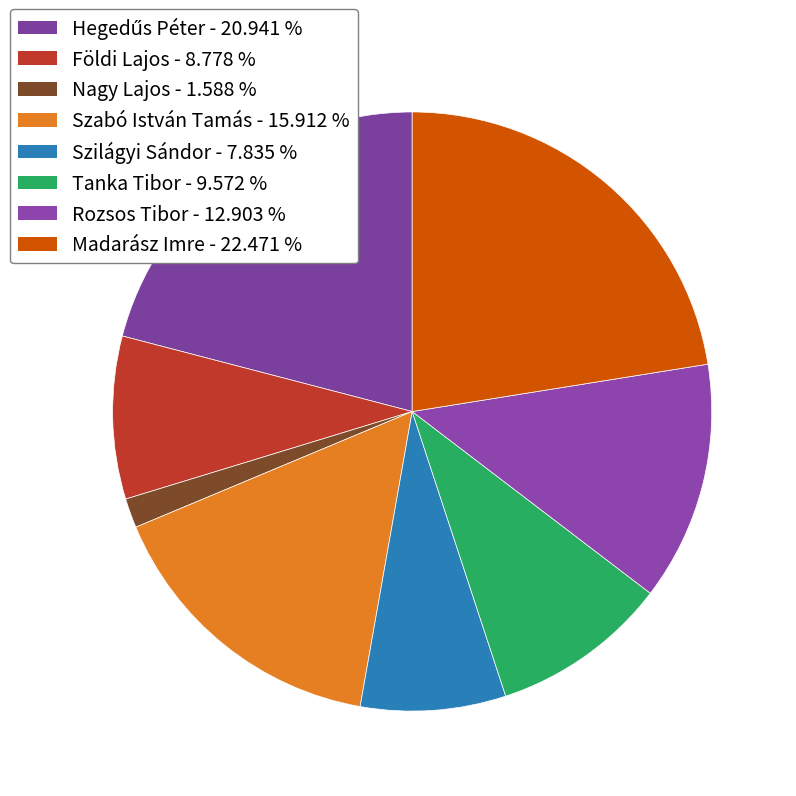

Count the number of slices in the pie.

8